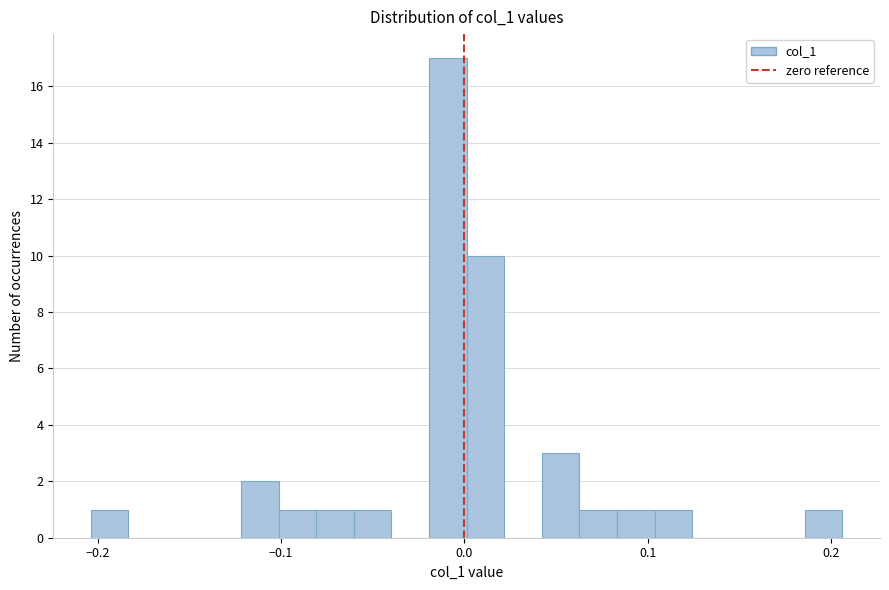

Read against the x-axis, roughly where is the centre of the tallest bar?

-0.01